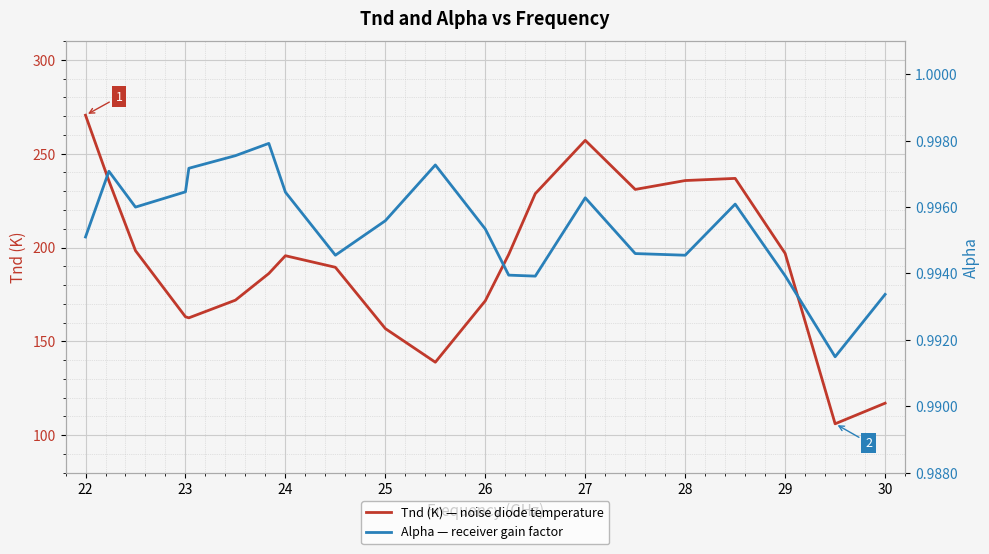

Which category has the highest value in the Tnd (K) — noise diode temperature series?

22